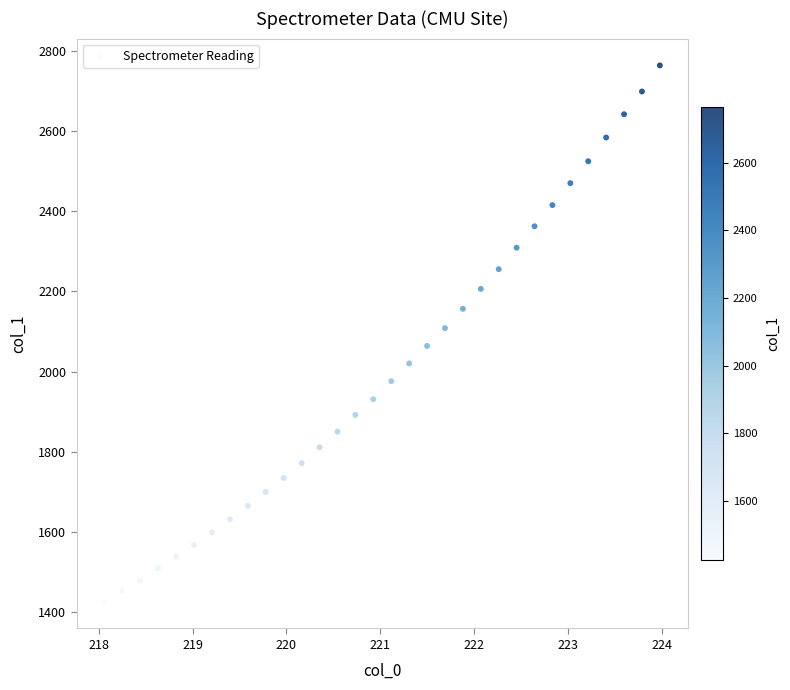

What is the range of Y values (max minus min)?

1338.9